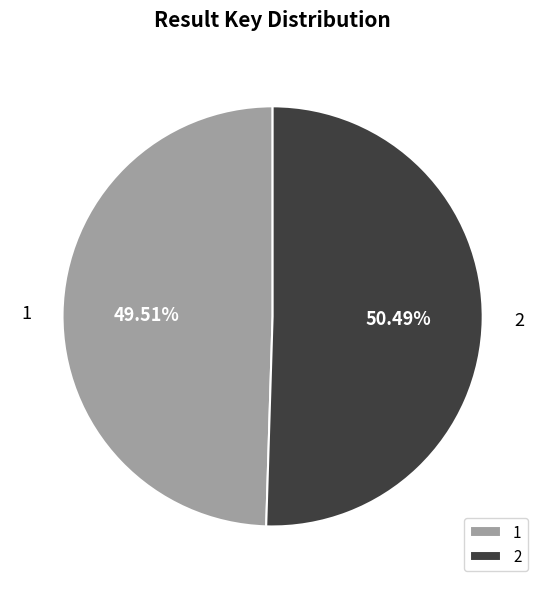

To the nearest percent, what portion does 1 represent?

50%